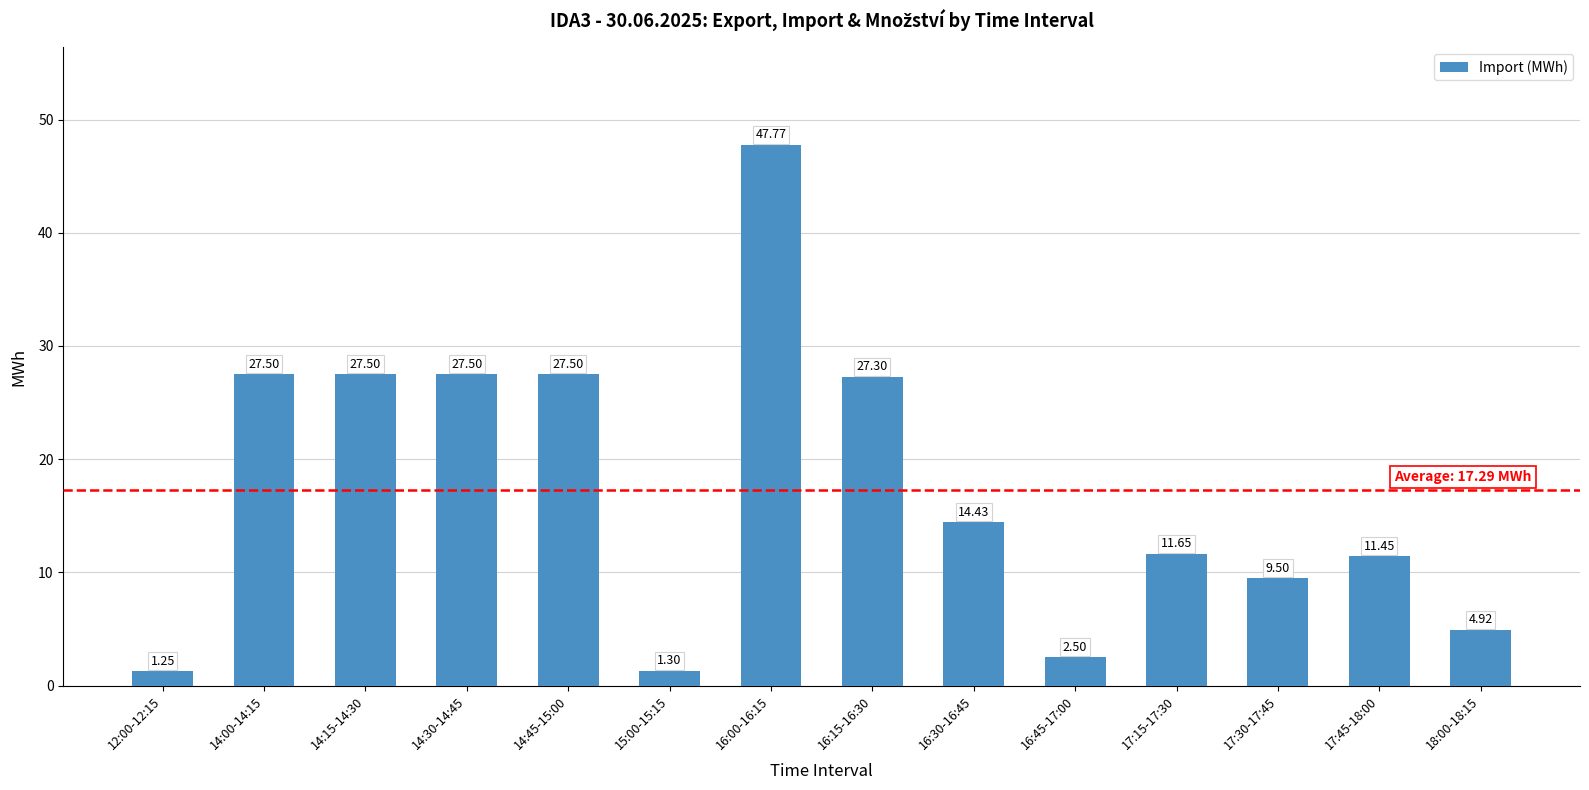

Approximately how many times larger is the value at 14:15-14:30 compared to 16:15-16:30?

1.0